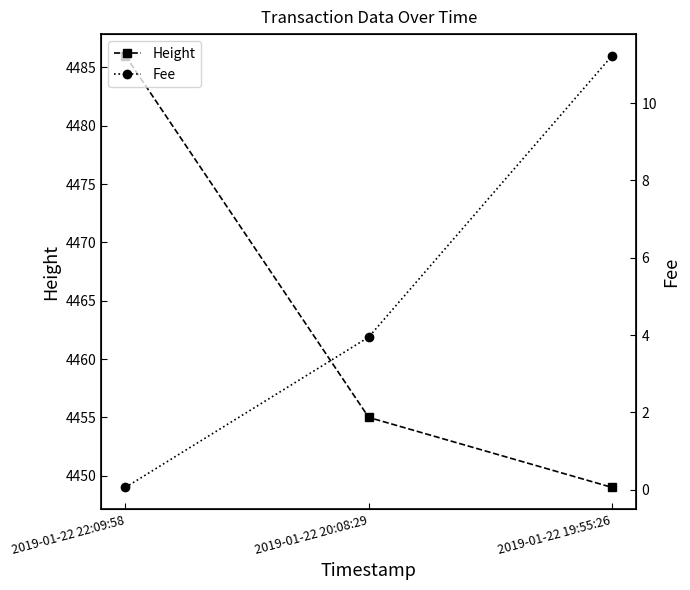

Where does the Fee series first go above 3?

2019-01-22 20:08:29